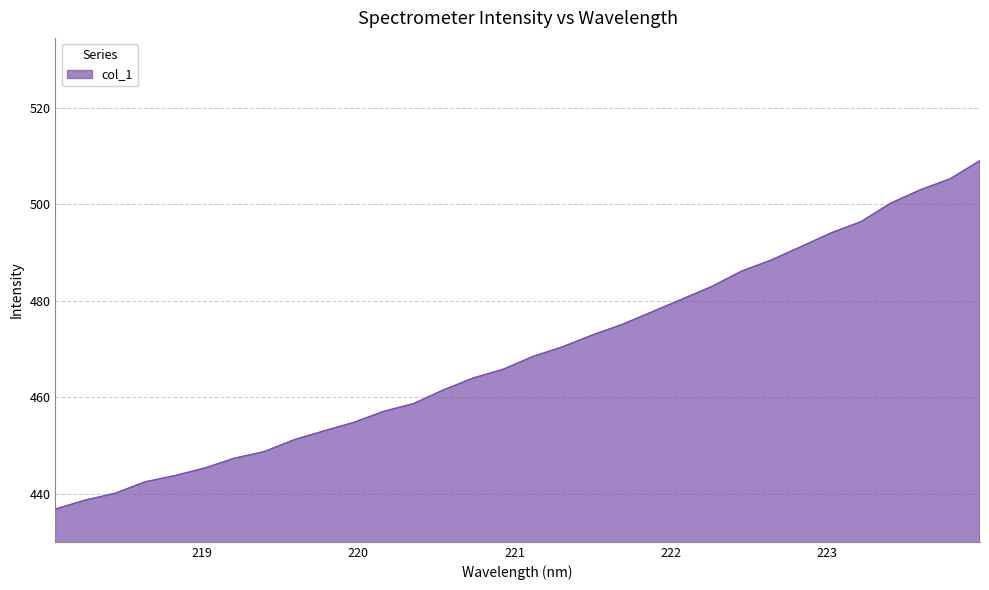

What is the minimum value shown in the chart?

436.8